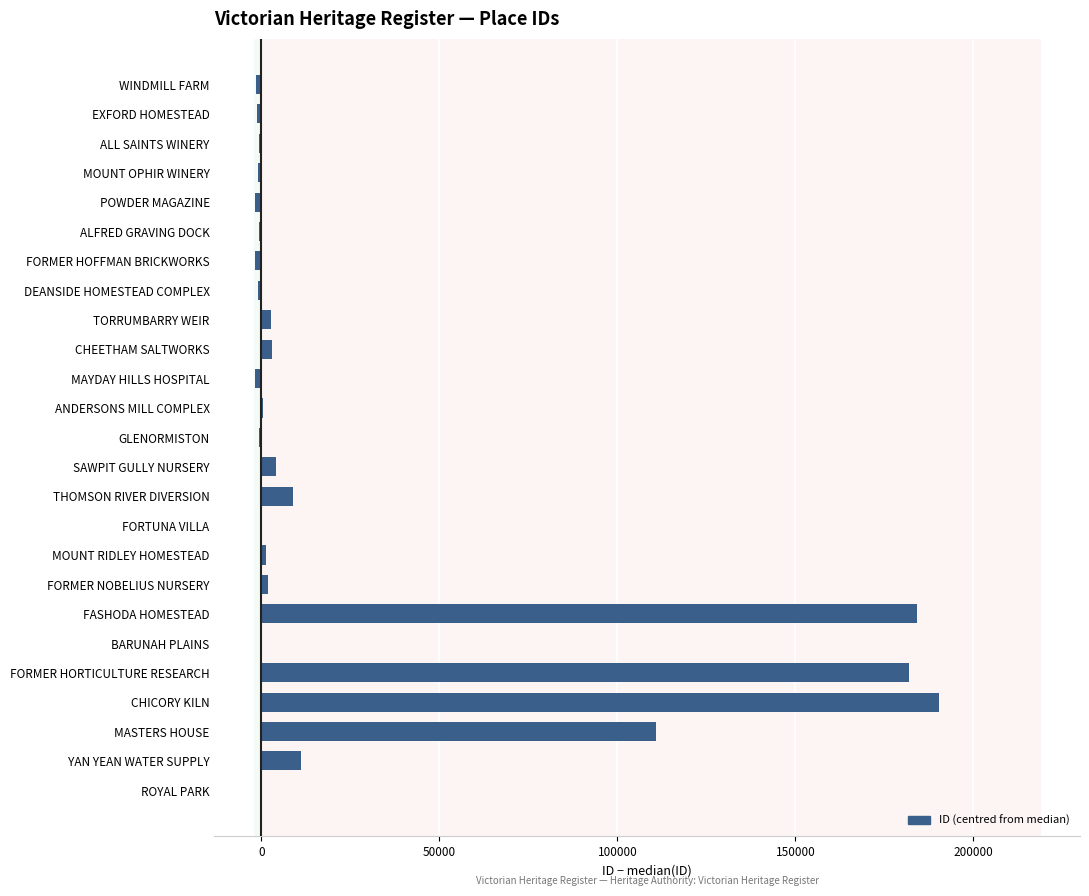

The chart shows a value of 181880 at FORMER HORTICULTURE RESEARCH. True or false?

True